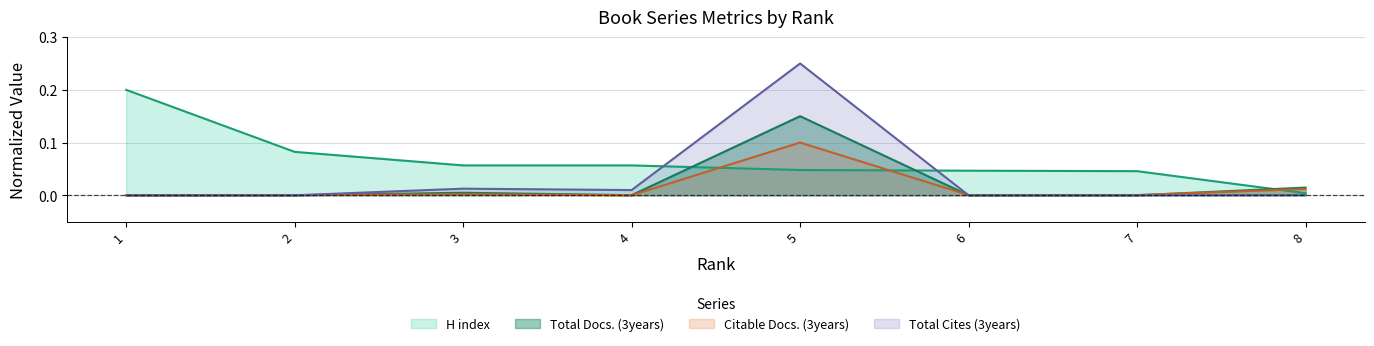

The Total Cites (3years) series shows 0.2 at 5. True or false?

False